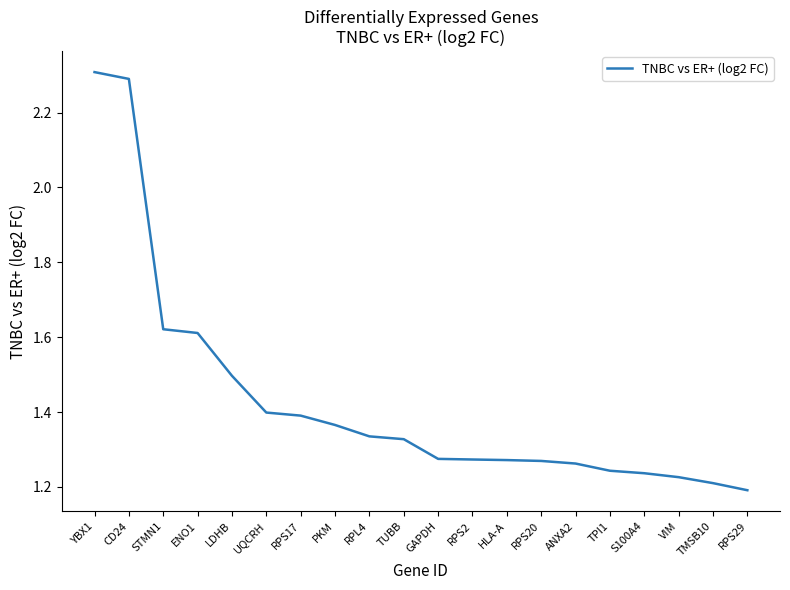

What is the difference between the maximum and minimum values?

1.1